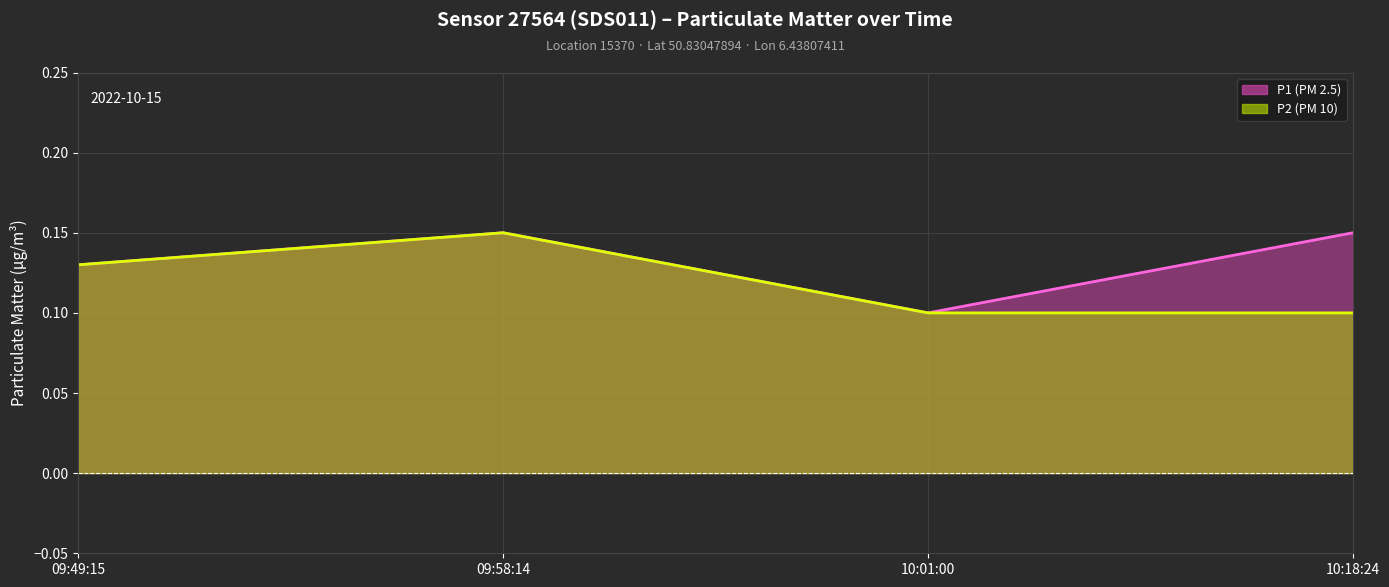

How many series are shown in this chart?

2